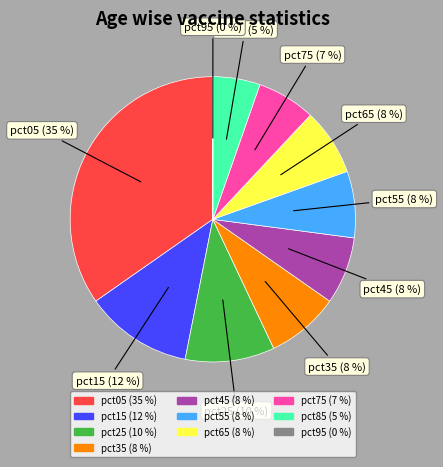

Between pct65 and pct85, which is larger?

pct65